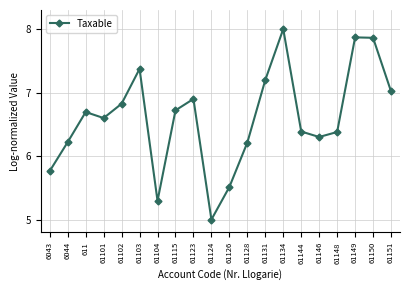

Approximately how many times larger is the value at 61146 compared to 61126?

1.1